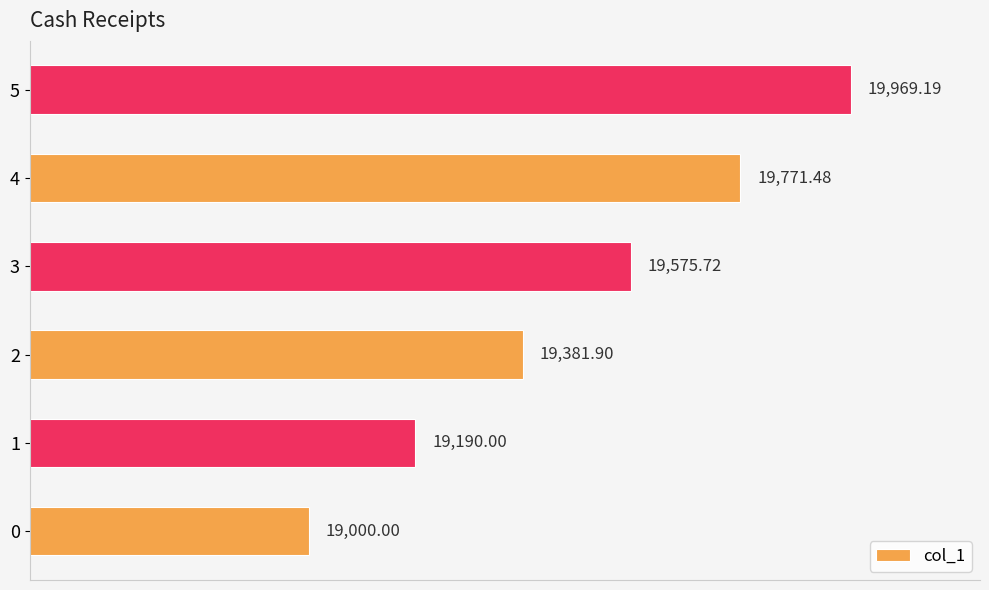

What is the smallest value displayed?

19000.0